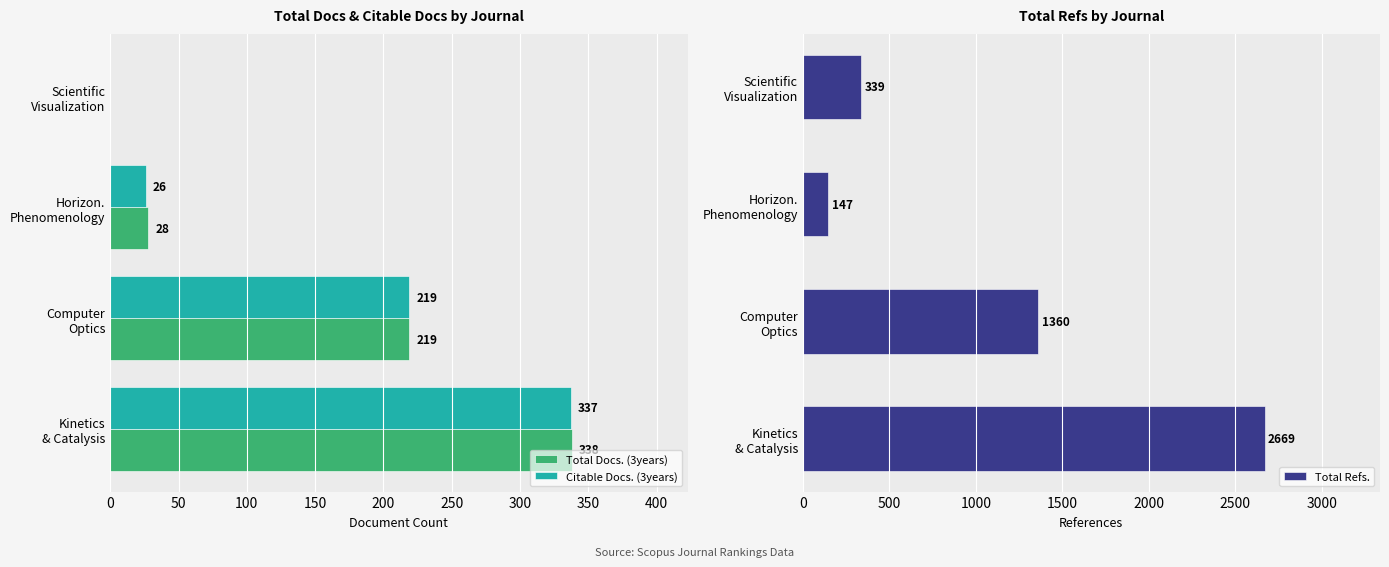

Rank the series by their maximum value, from highest to lowest.

Total Refs., Total Docs. (3years), Citable Docs. (3years)